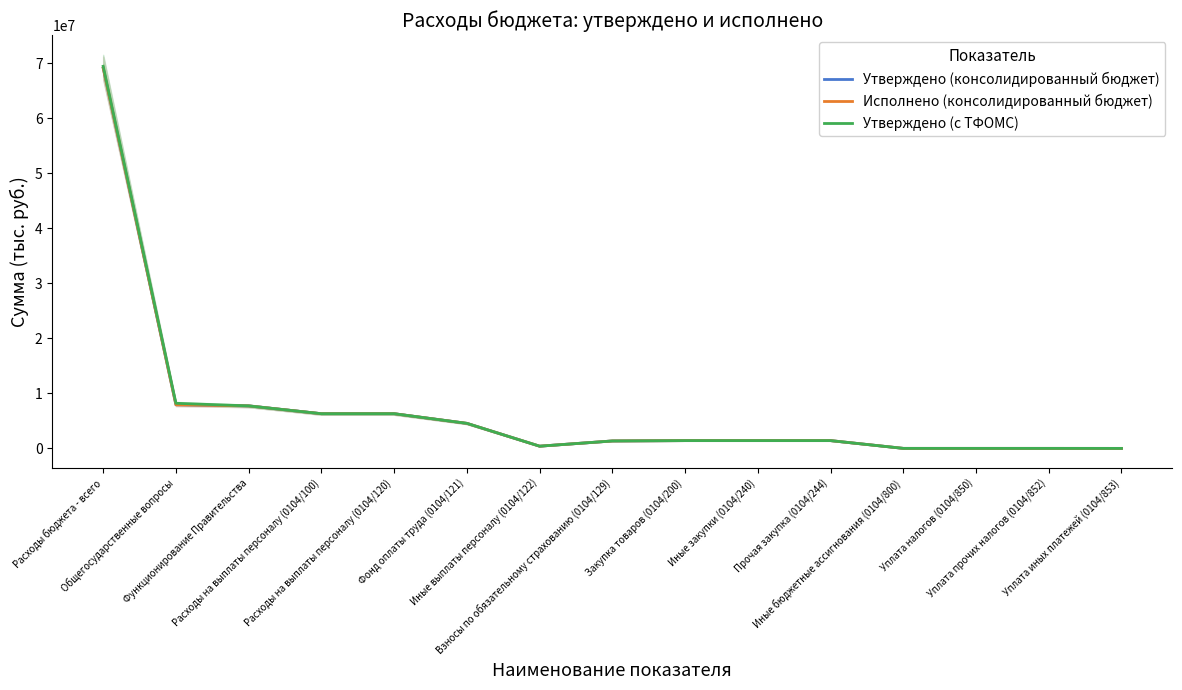

At which category does the chart reach its minimum across all series?

Уплата иных платежей (0104/853)